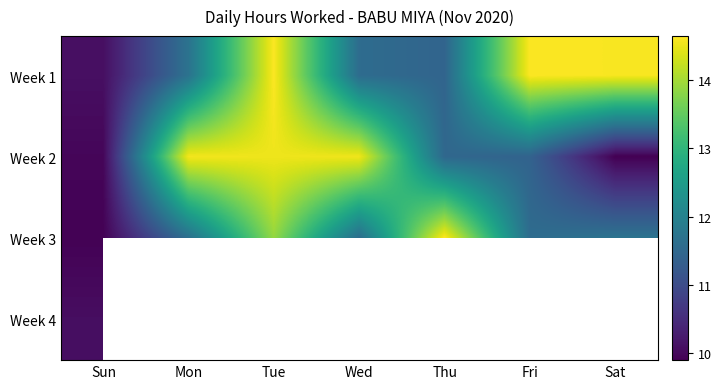

How many distinct data groups are displayed?

4